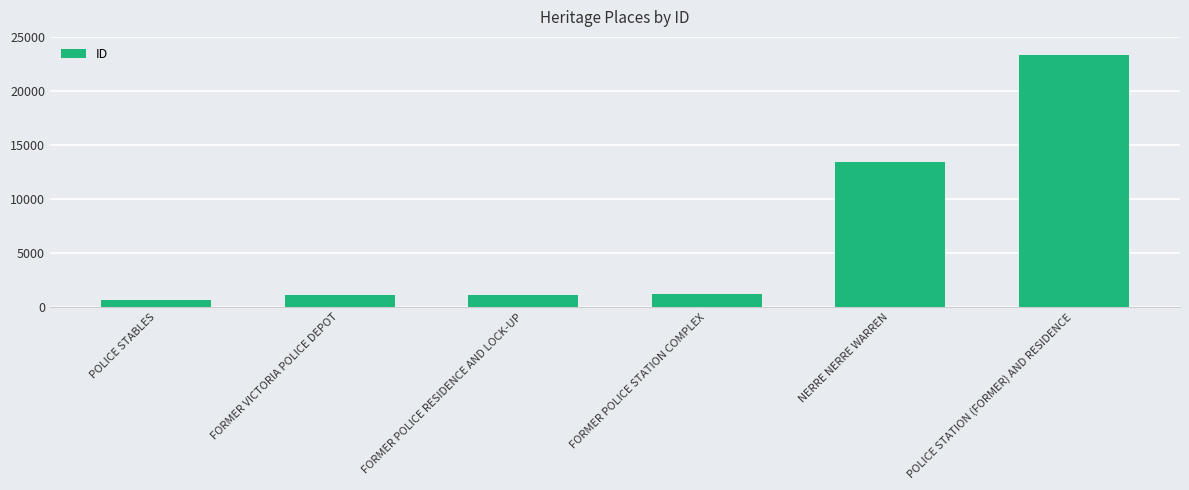

What is the difference between the values at FORMER VICTORIA POLICE DEPOT and POLICE STATION (FORMER) AND RESIDENCE?

22267